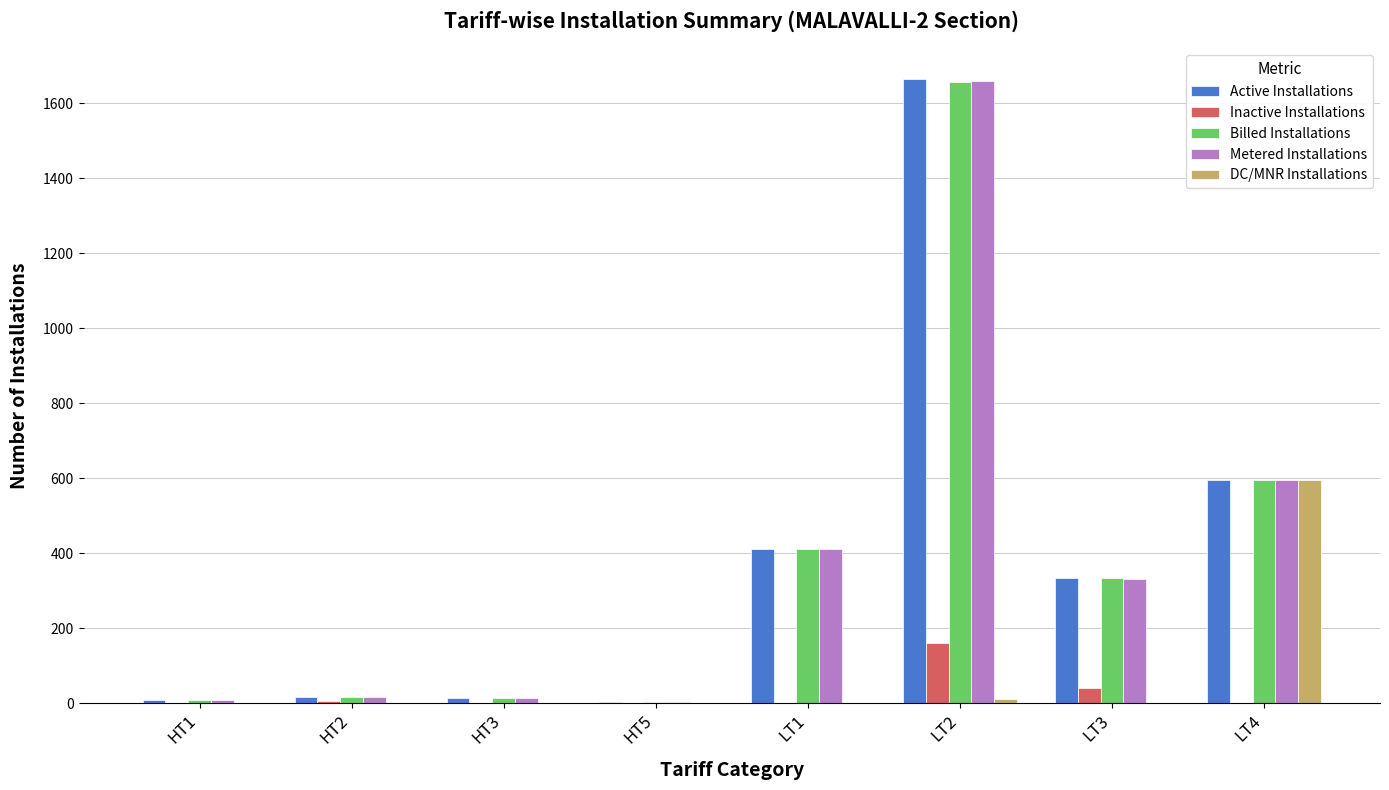

What is the maximum value shown in the chart?

1664